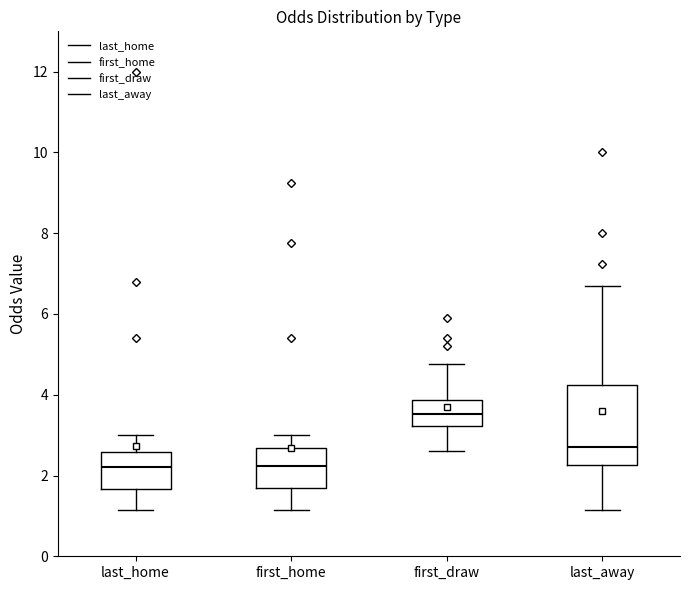

Where does the lower whisker of the box for first_draw end on the y-axis? The values are not printed on the chart, so give them approximately, as read against the axis.

2.6